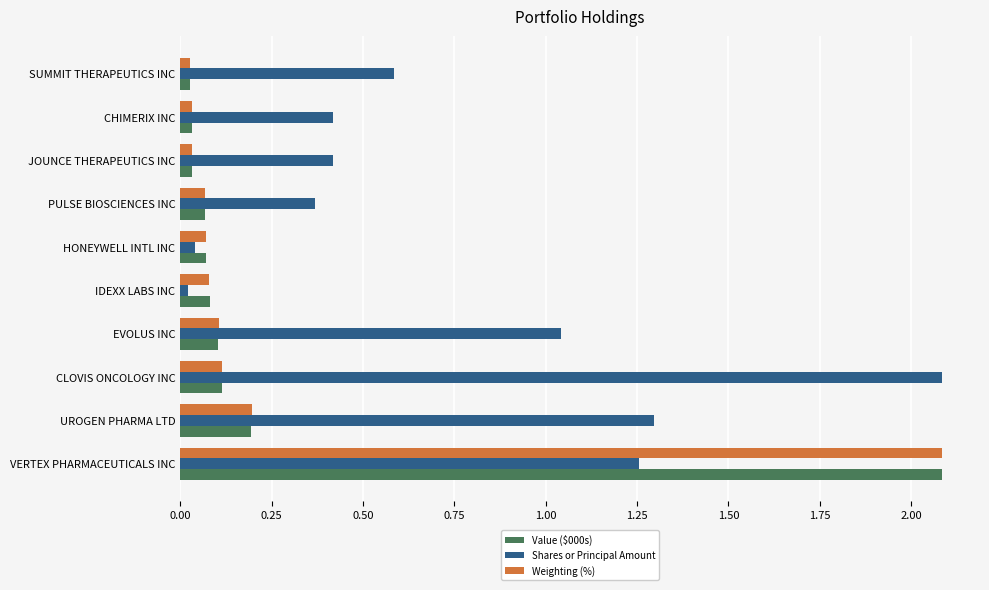

What is the difference between the maximum and second lowest values in the Value ($000s) series?

2.1